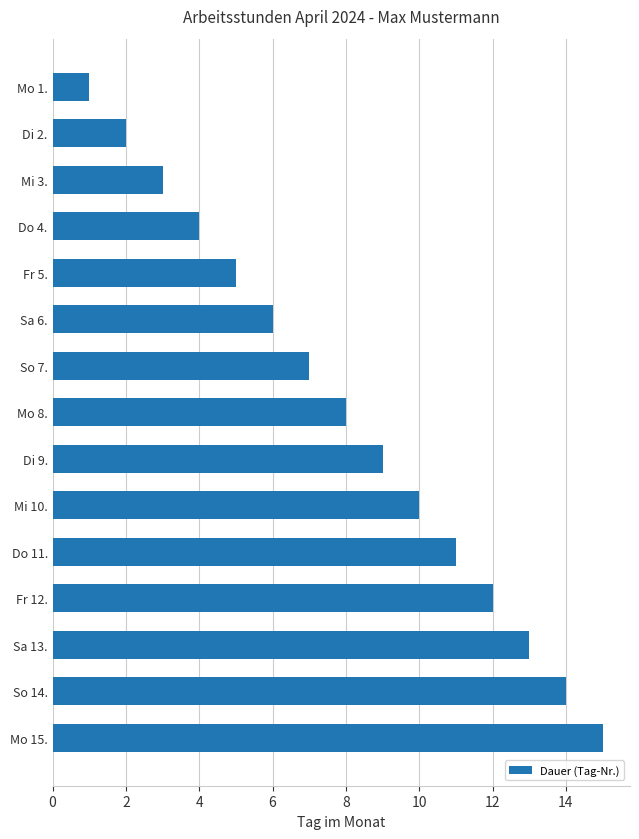

What is the average value?

8